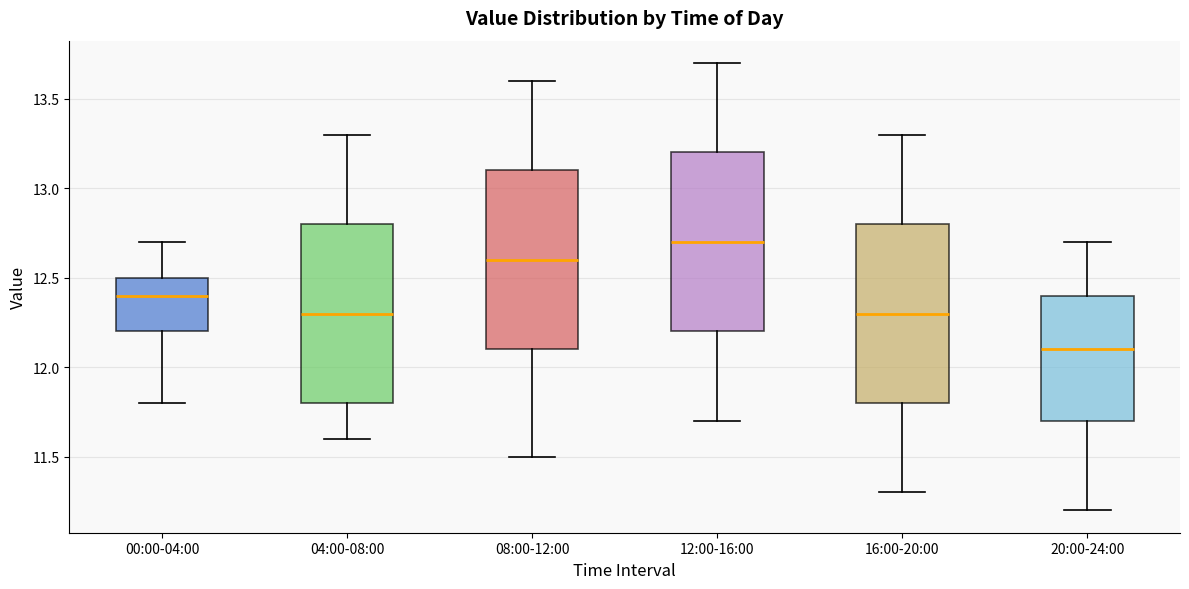

Reading left to right, read every box against the y-axis: the position of its median line, the range the box covers, and the ends of its whiskers. The values are not printed on the chart, so give them approximately, as read against the axis.

00:00-04:00: median 12.4, box 12.2 to 12.5, whiskers 11.8 to 12.7
04:00-08:00: median 12.3, box 11.8 to 12.8, whiskers 11.6 to 13.3
08:00-12:00: median 12.6, box 12.1 to 13.1, whiskers 11.5 to 13.6
12:00-16:00: median 12.7, box 12.2 to 13.2, whiskers 11.7 to 13.7
16:00-20:00: median 12.3, box 11.8 to 12.8, whiskers 11.3 to 13.3
20:00-24:00: median 12.1, box 11.7 to 12.4, whiskers 11.2 to 12.7